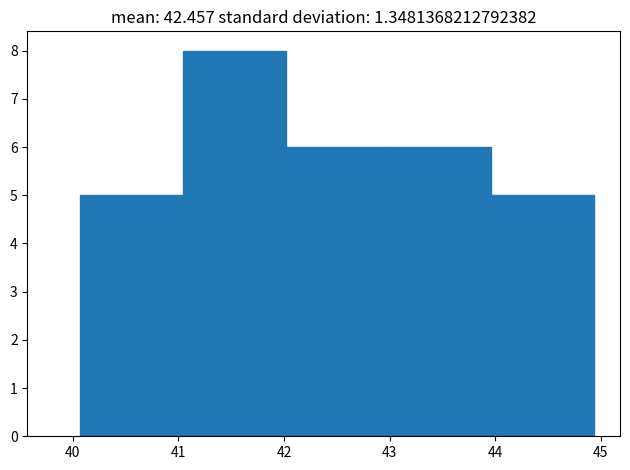

Reading left to right, list every bar in this chart as the range it spans on the x-axis followed by its height. Neither the bar edges nor the heights are printed on the chart, so give them approximately, as read against the axes.

40.1 to 41.0: 5
41.0 to 42.0: 8
42.0 to 43.0: 6
43.0 to 44.0: 6
44.0 to 44.9: 5